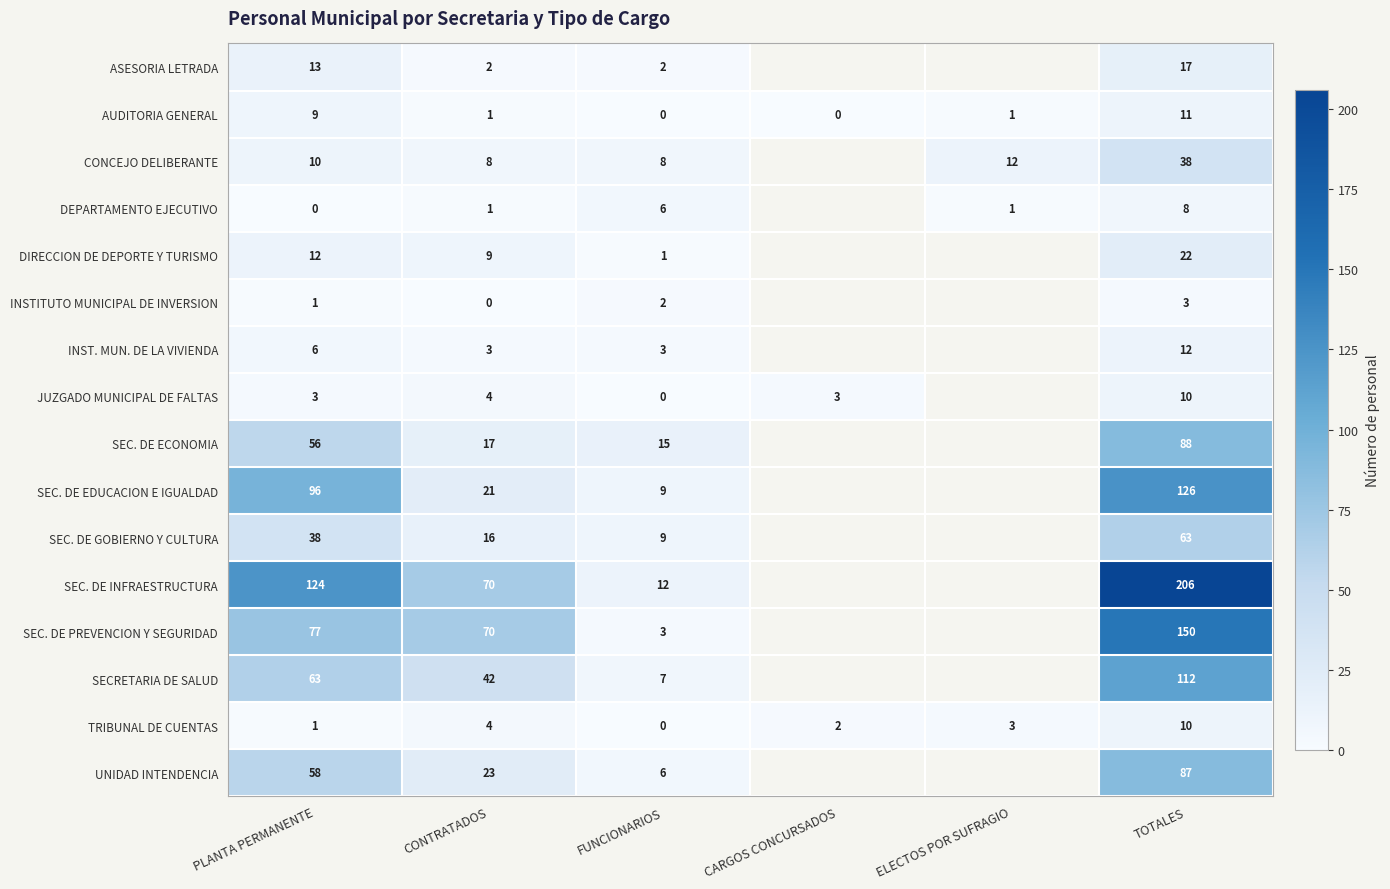

The value of SEC. DE EDUCACION E IGUALDAD at FUNCIONARIOS is 14.6. True or false?

False